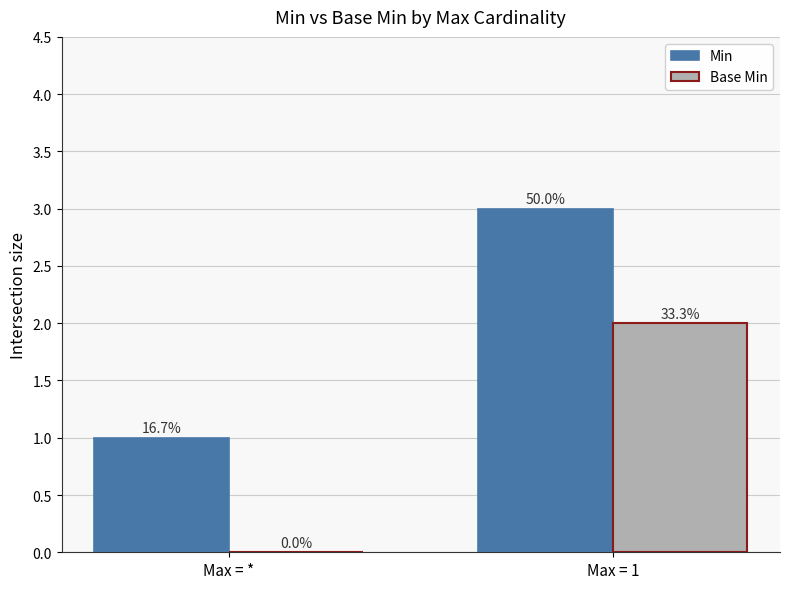

How many groups of bars are there?

2